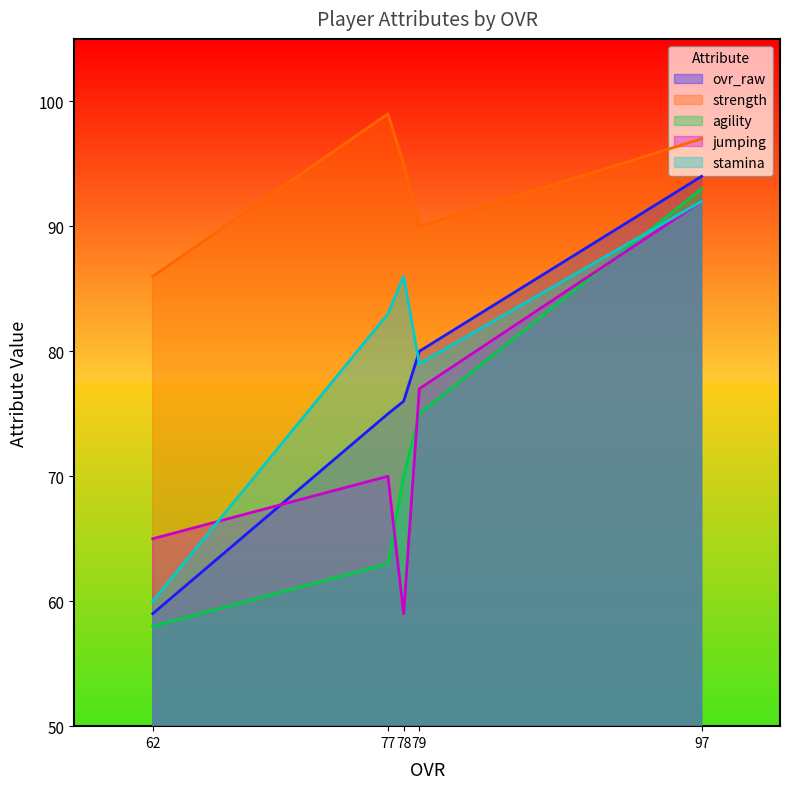

What are all the series names shown in the legend?

ovr_raw, strength, agility, jumping, stamina